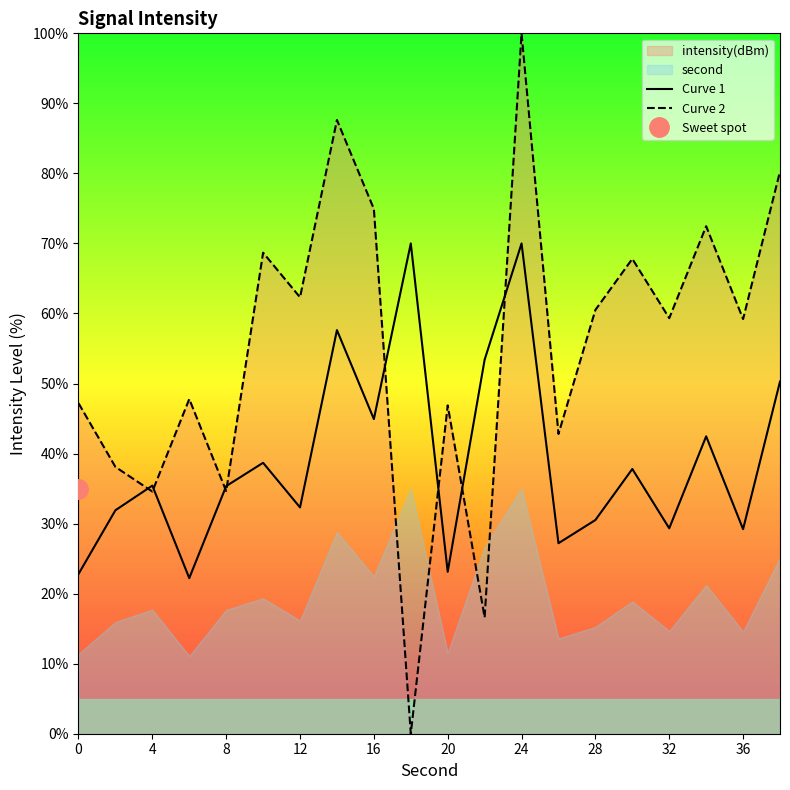

Does the chart have visible grid lines?

No